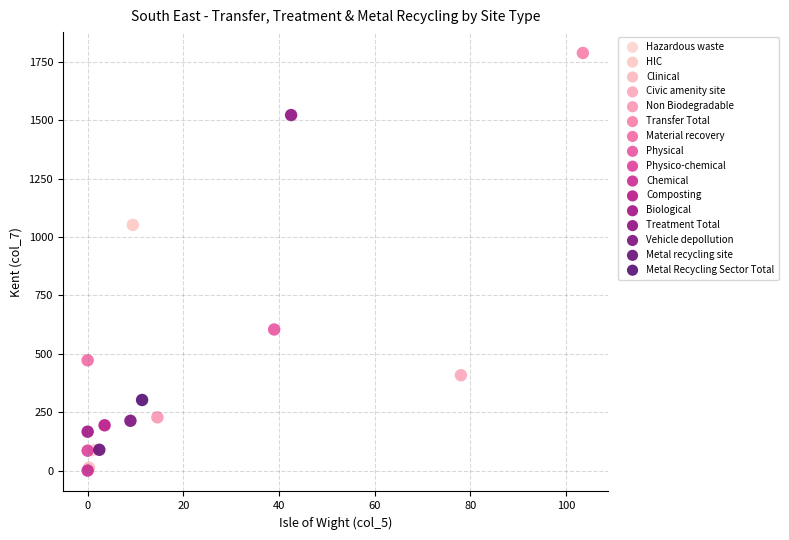

Which series reaches the maximum Y coordinate?

Transfer Total